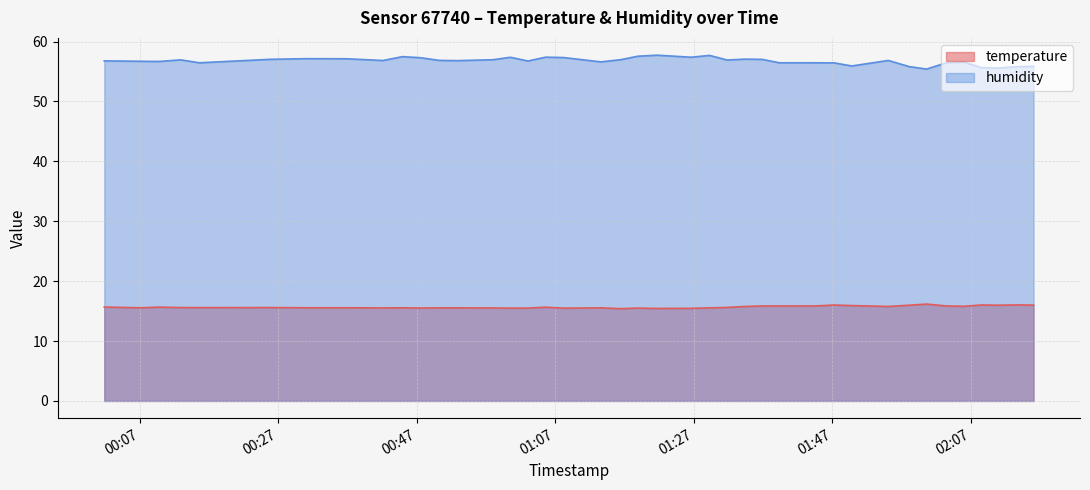

What is the difference between the maximum and minimum values in the temperature series?

0.8